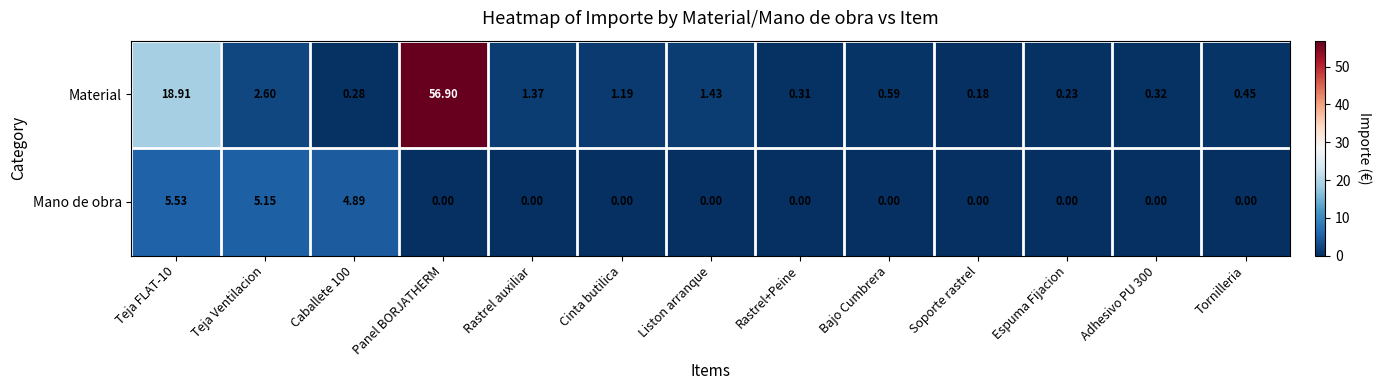

Which series has the largest range (max minus min)?

Material